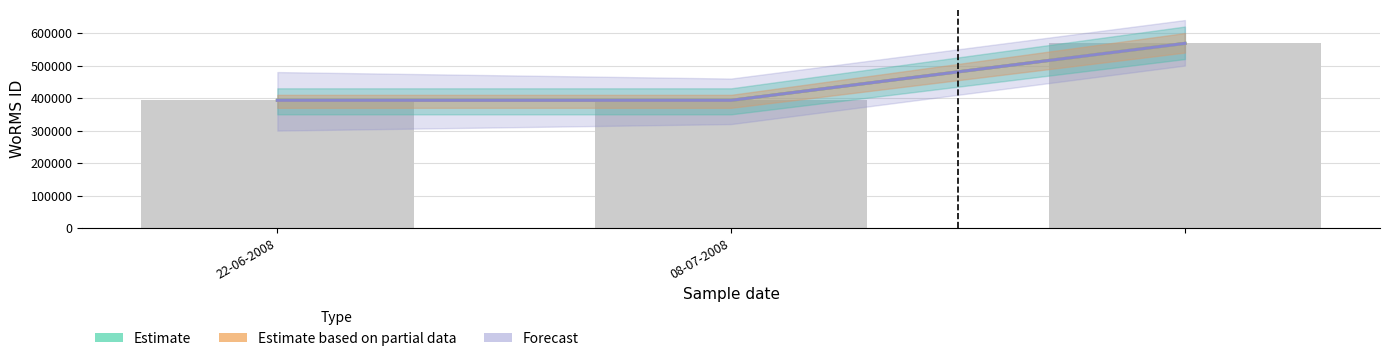

At how many categories does at least one series exceed 482869?

1